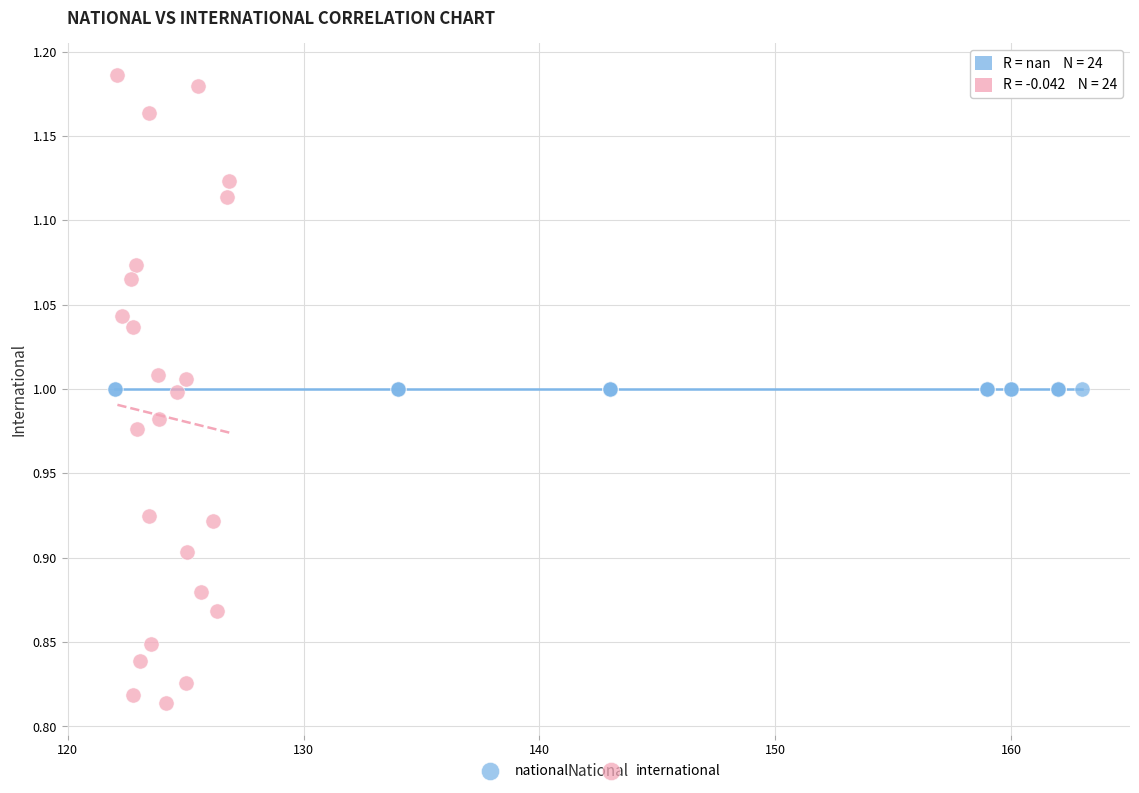

Which series reaches the minimum Y coordinate?

international